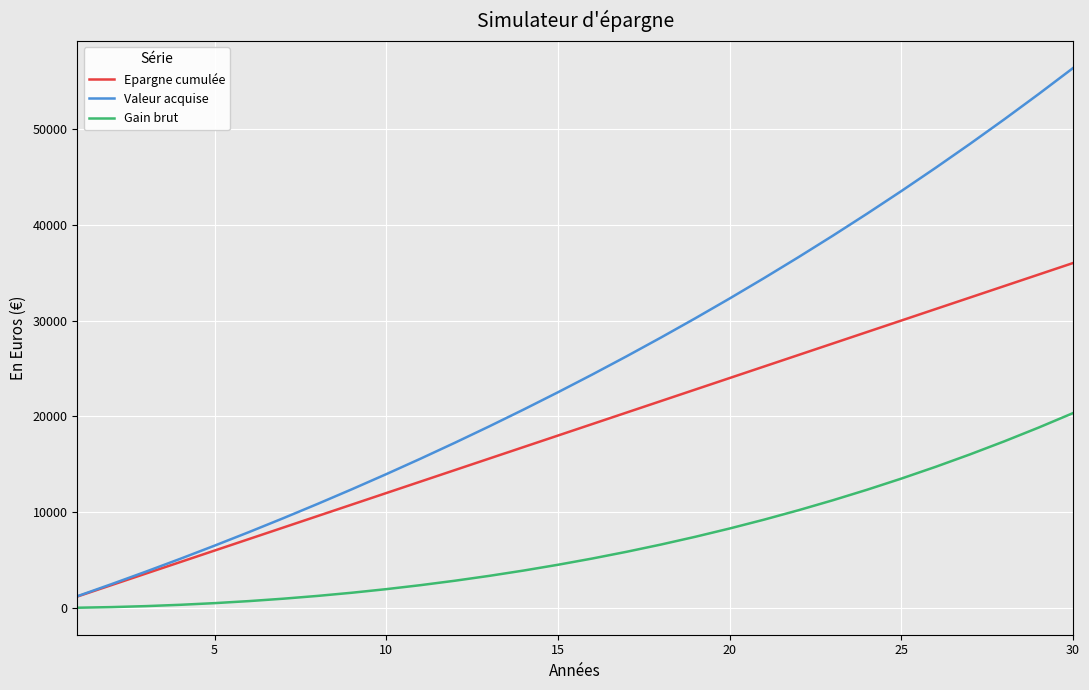

Which series has the largest total across all categories?

Valeur acquise